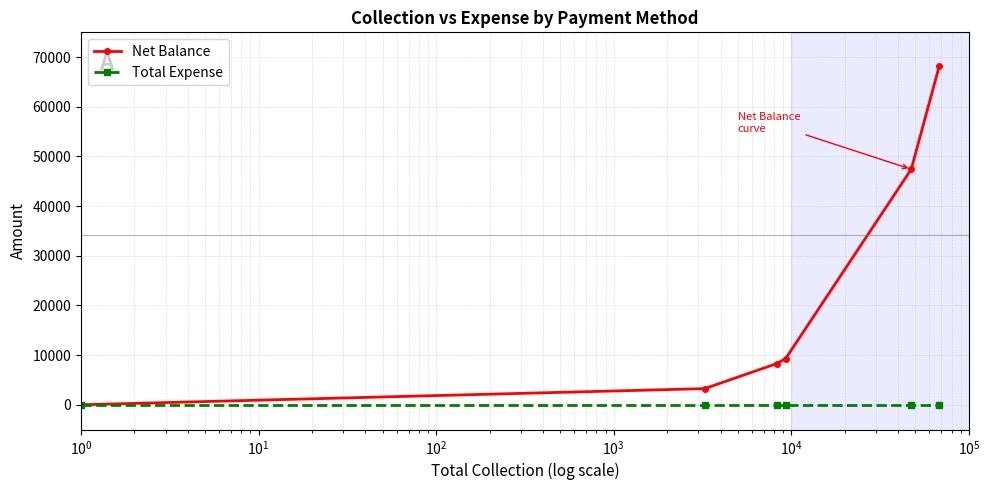

List the series in order of their overall mean, highest first.

Net Balance, Total Expense